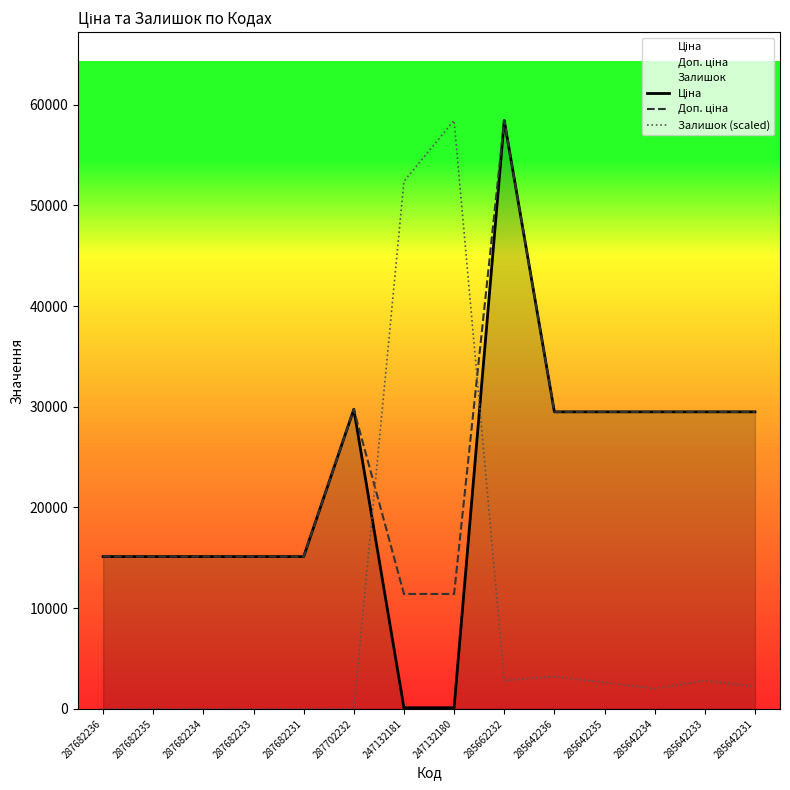

What is the value of the Доп. ціна point at the 7th from the left?

11410.0